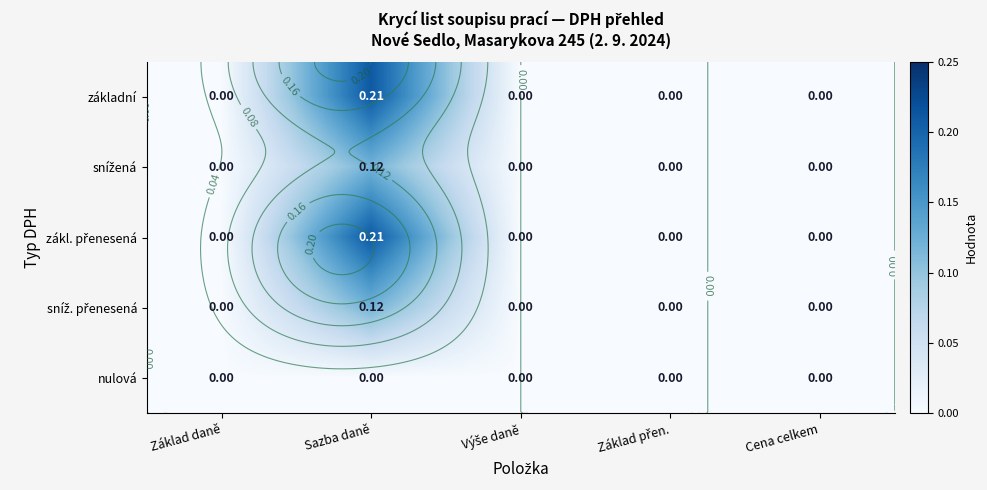

What is the difference between the highest and lowest values at Sazba daně?

0.2